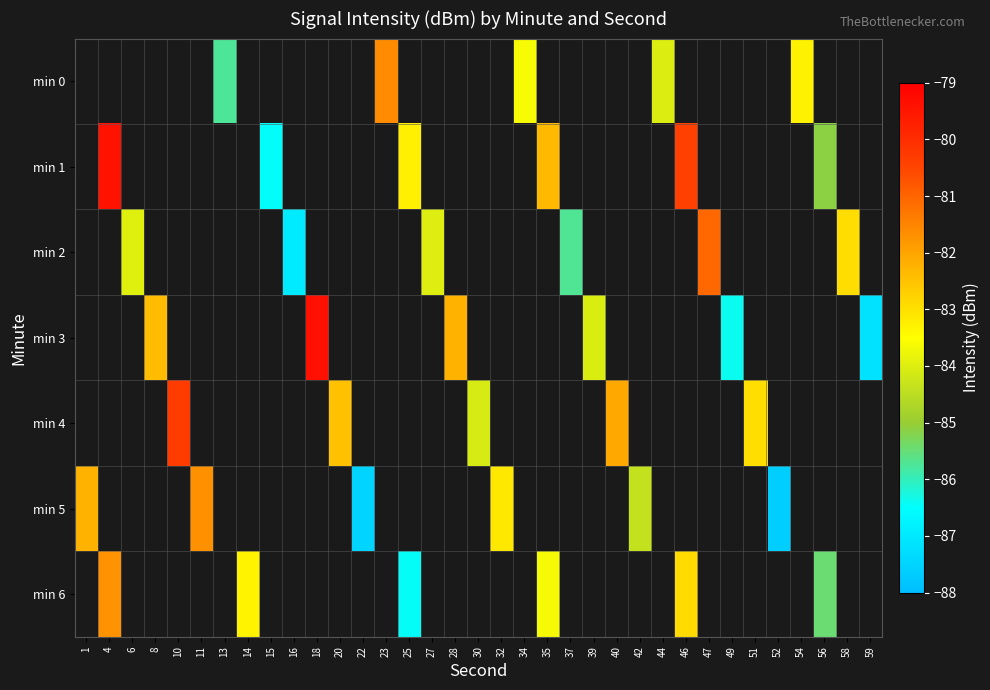

How many data points does each series have?

35